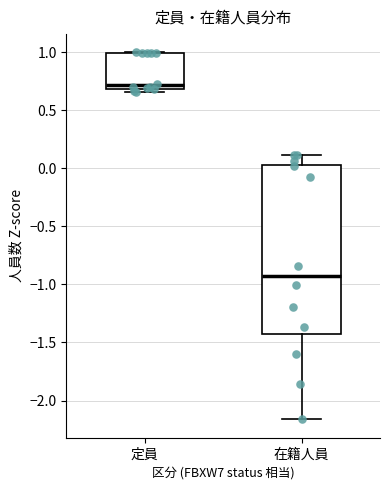

Reading left to right, transcribe this box plot: for each box, give where its median line is, the range the box spans, and where its two whiskers end, as read against the y-axis. The values are not printed on the chart, so give them approximately, as read against the axis.

定員: median 0.70 (just above the box's lower edge), box 0.70 to 1.00, whiskers 0.65 to 1.00
在籍人員: median -0.90, box -1.45 to 0.05, whiskers -2.15 to 0.10